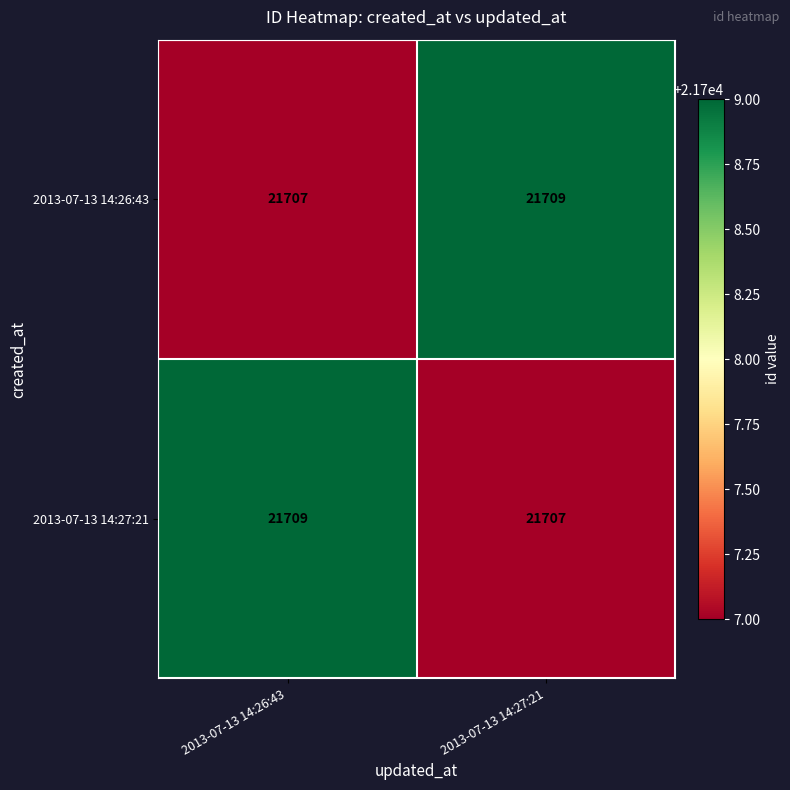

What is the approximate value of 2013-07-13 14:27:21 at 2013-07-13 14:27:21?

21707